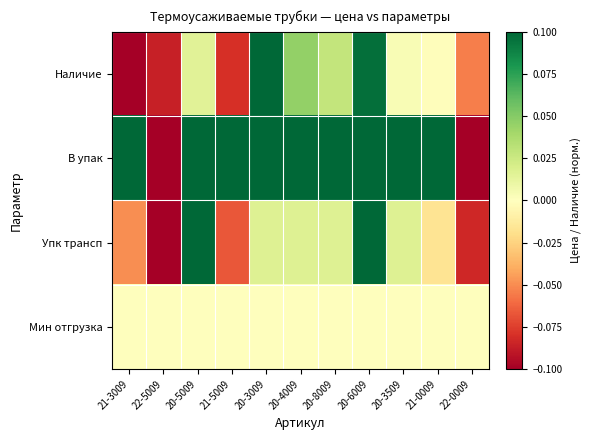

What is the maximum value shown in the chart?

0.1